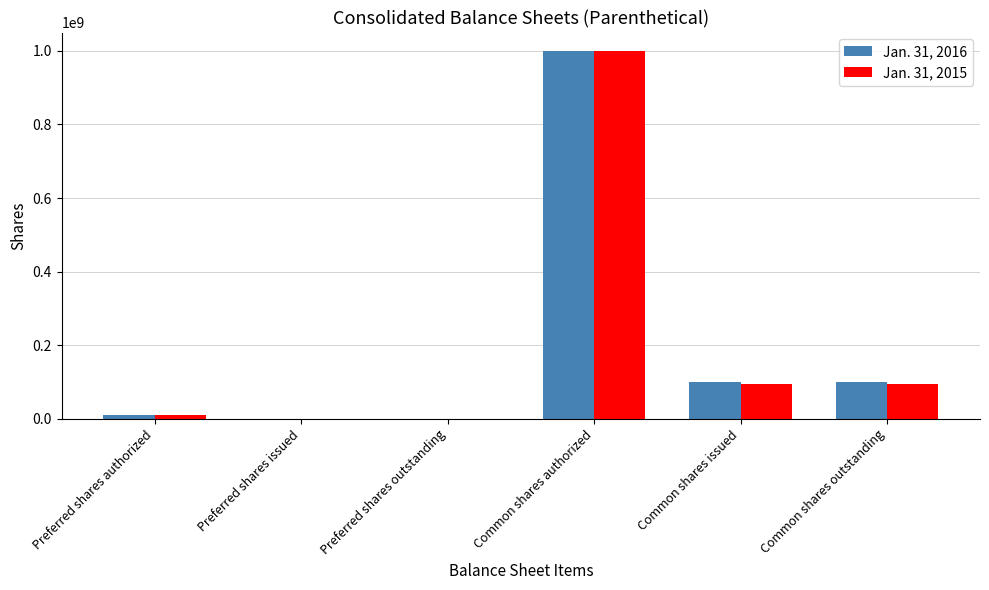

Is the value of Jan. 31, 2016 at Common shares authorized greater than the value of Jan. 31, 2015 at Common shares issued?

Yes